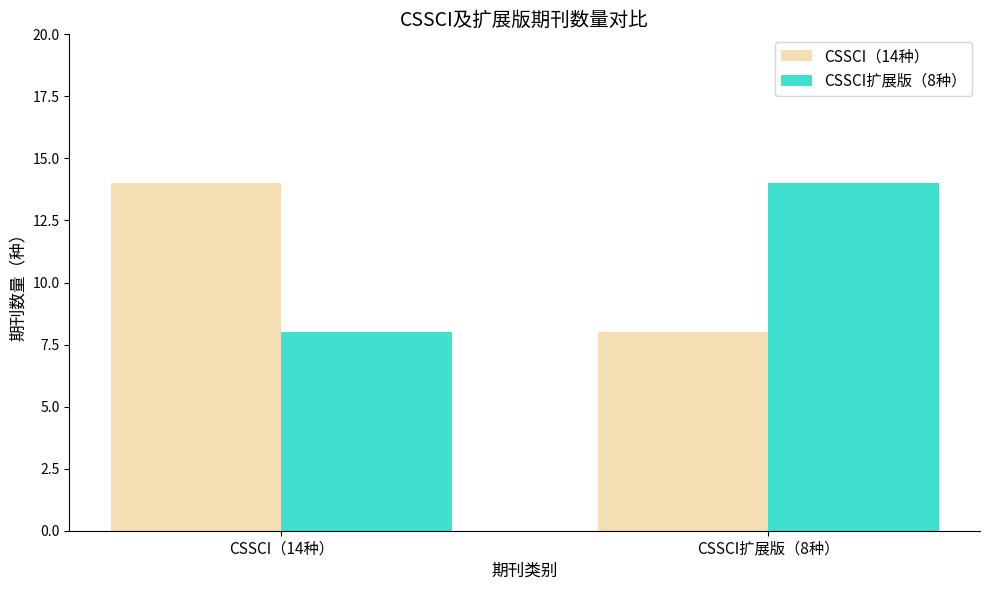

What is the spread (max minus min) of values at CSSCI扩展版（8种）?

6